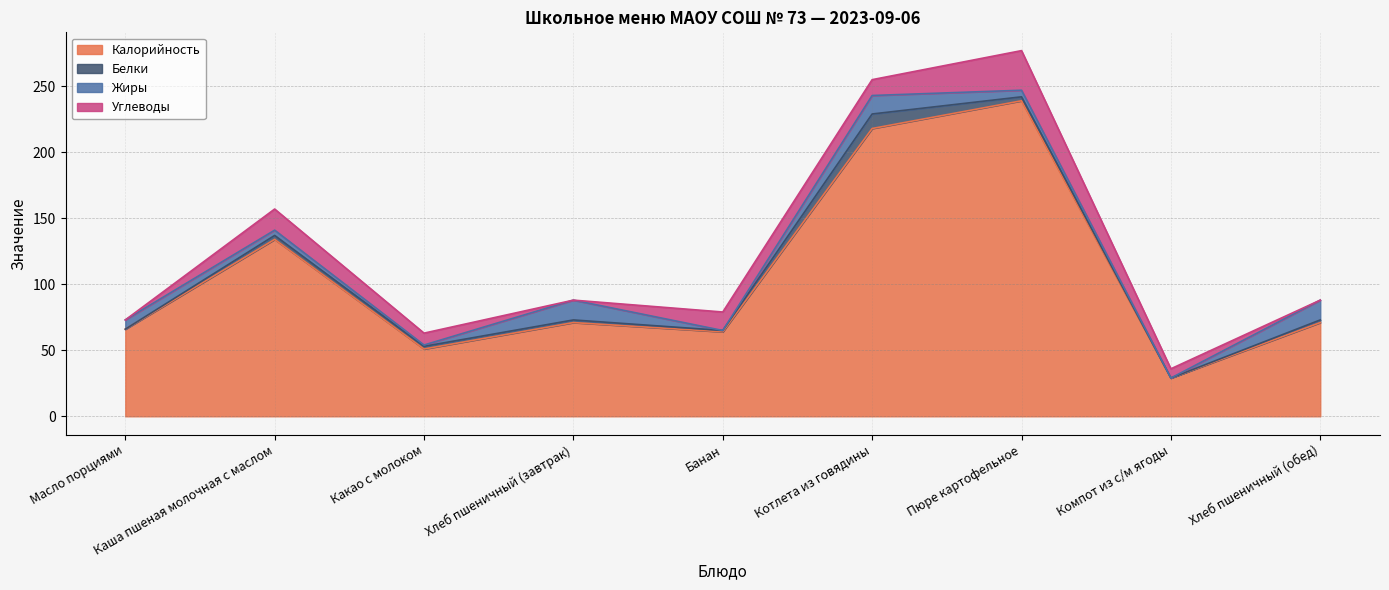

How many values in the Белки series are below 2?

3